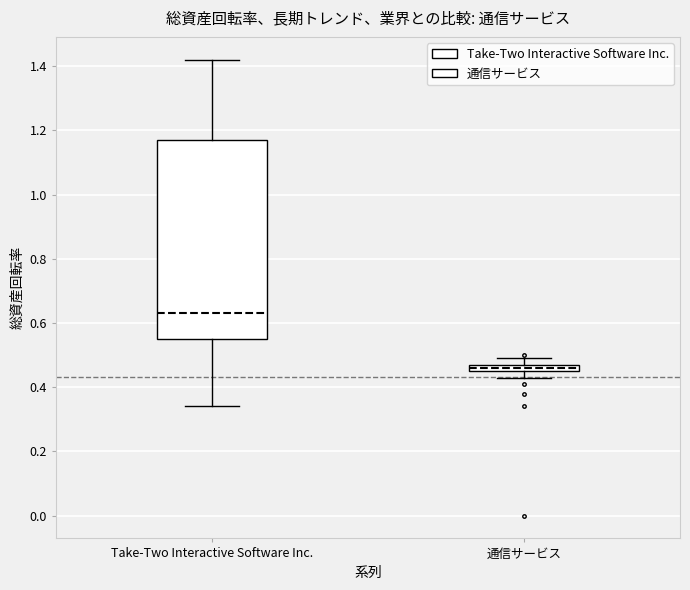

Comparing the boxes themselves (not the whiskers), which one is the tallest?

Take-Two Interactive Software Inc.